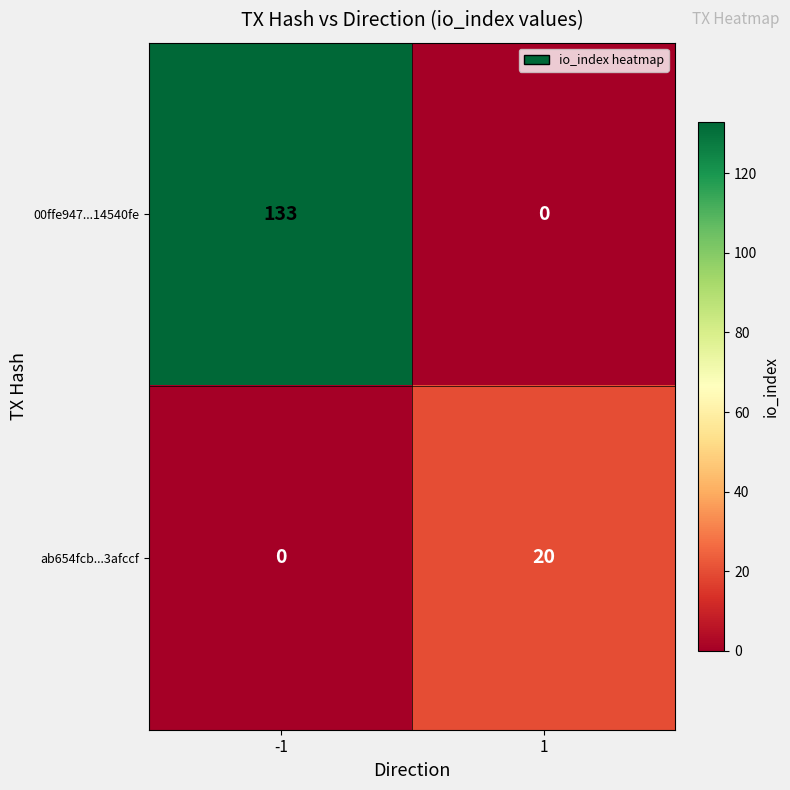

The value of ab654fcb...3afccf at 1 is 20. True or false?

True